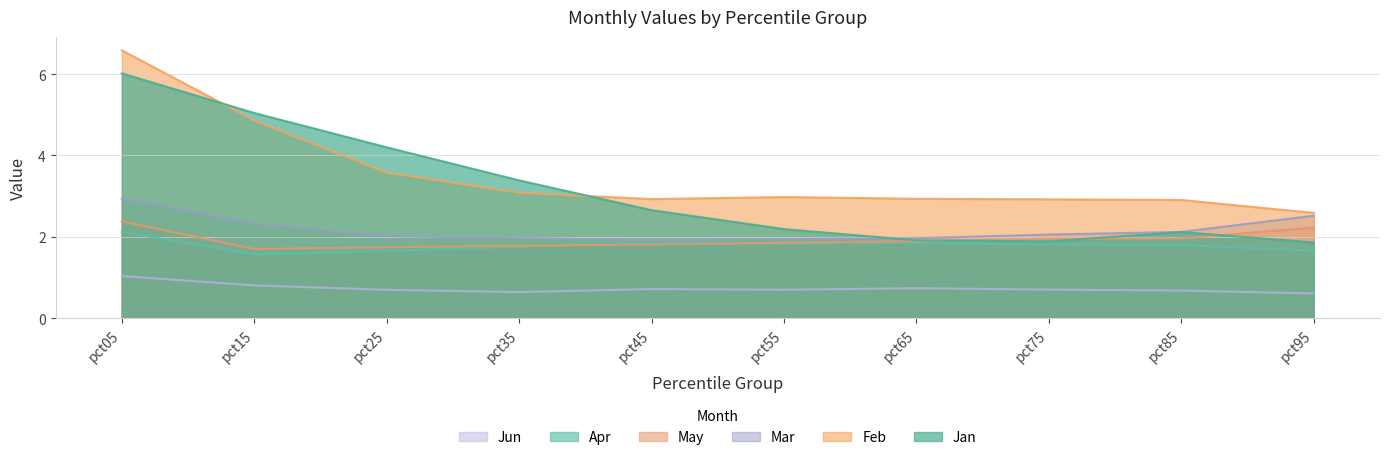

Where does the Mar series first go above 2?

pct05